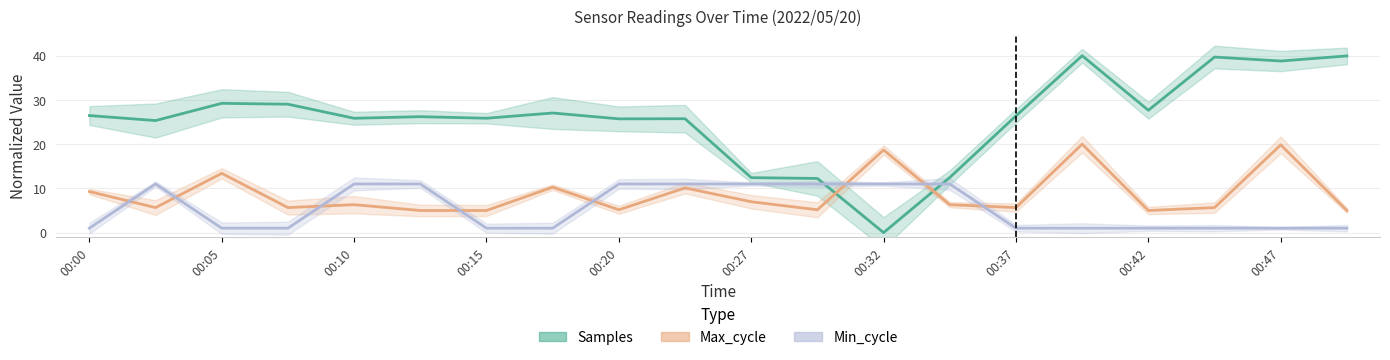

What are all the series names shown in the legend?

Samples, Max_cycle, Min_cycle